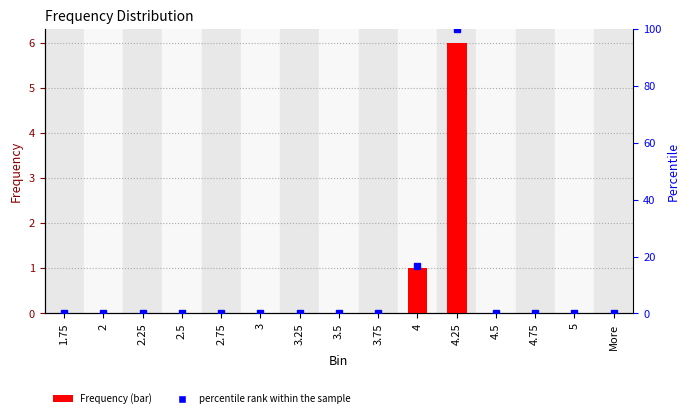

What is the sum of all Frequency values?

7.0